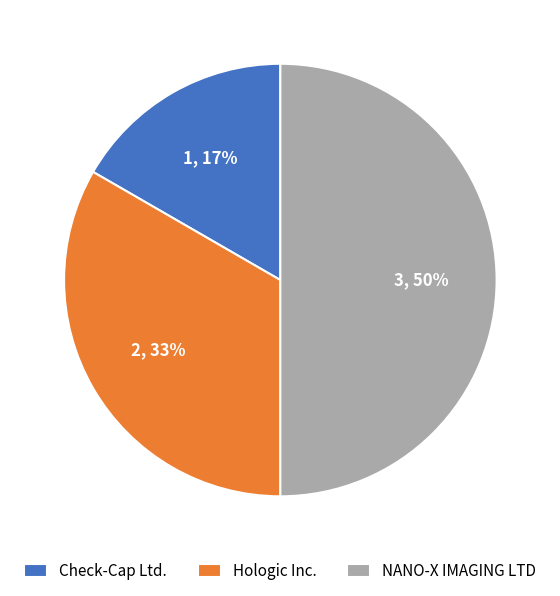

True or false: NANO-X IMAGING LTD accounts for 50% of the total.

True